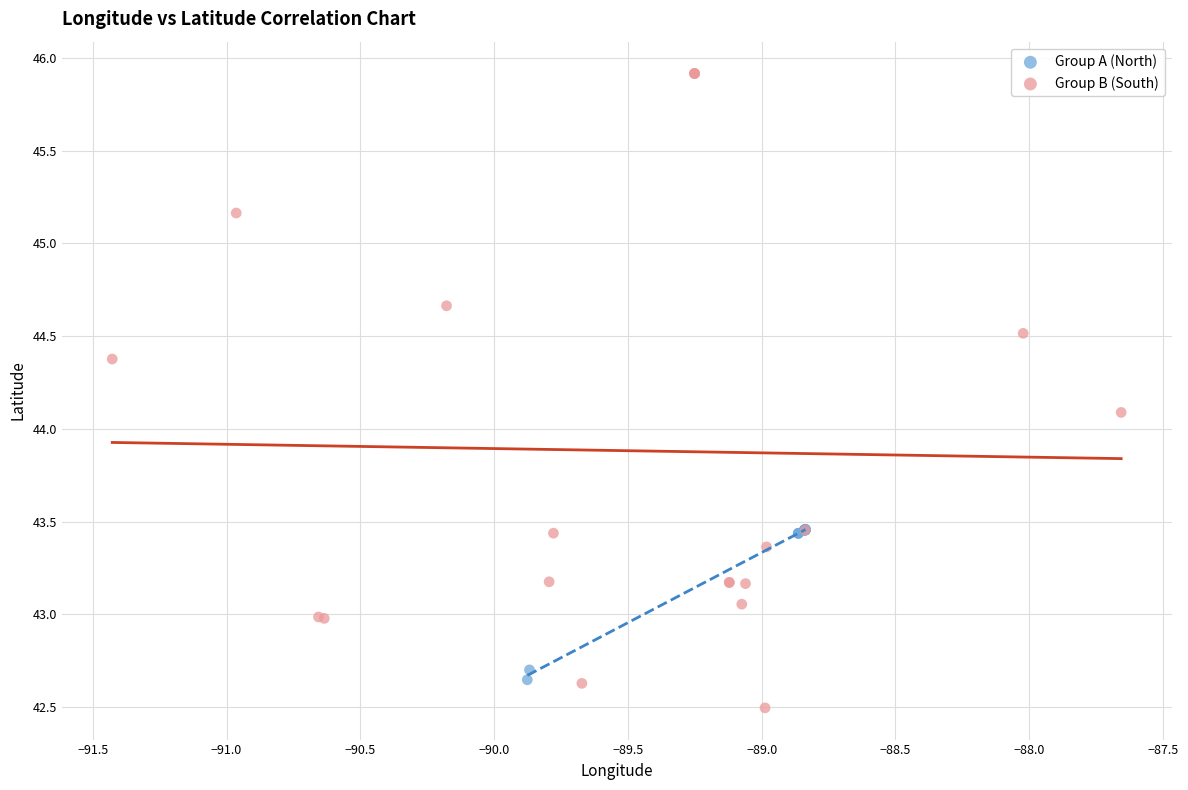

Which series has the widest spread of Y values?

Group B (South)